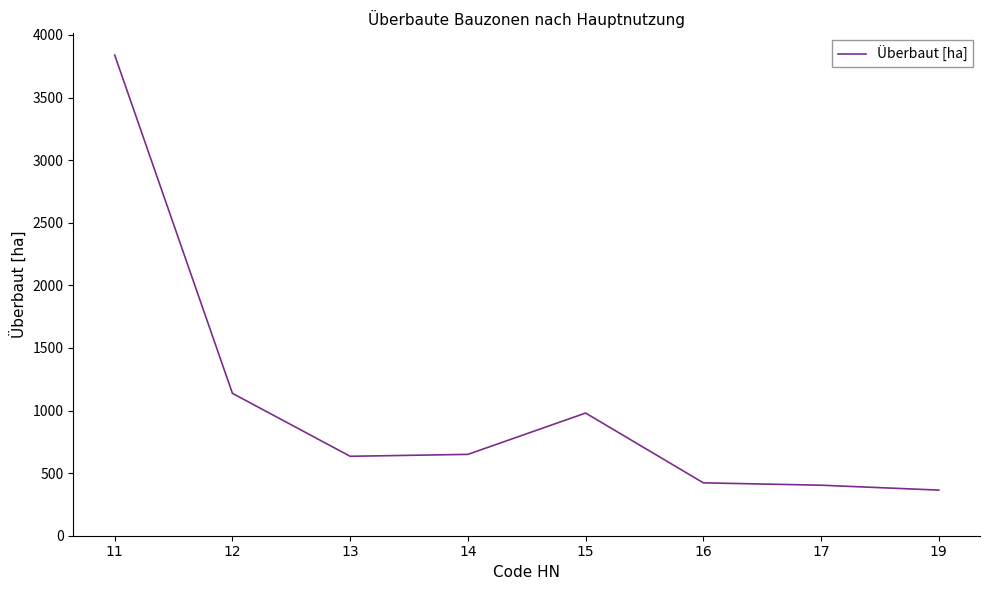

Count the number of values greater than 649.

4